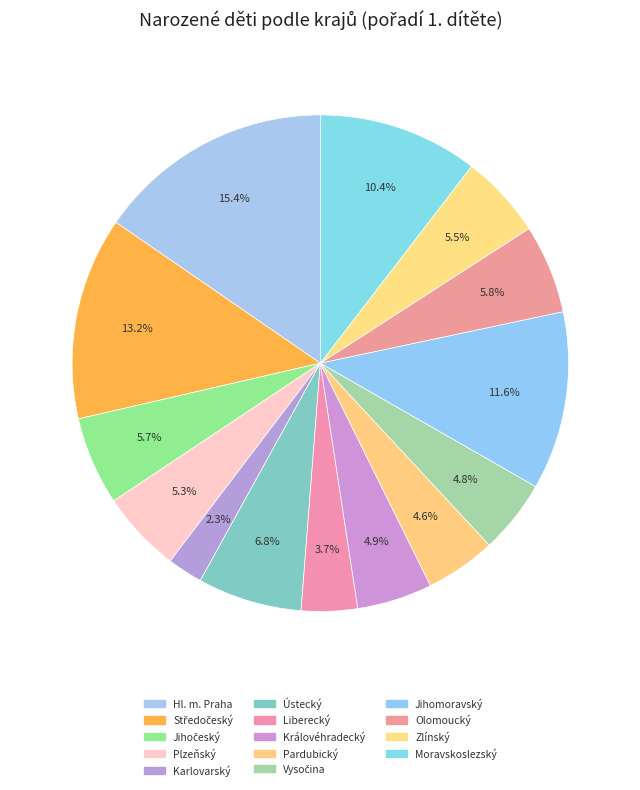

Which slice is the smallest?

Karlovarský